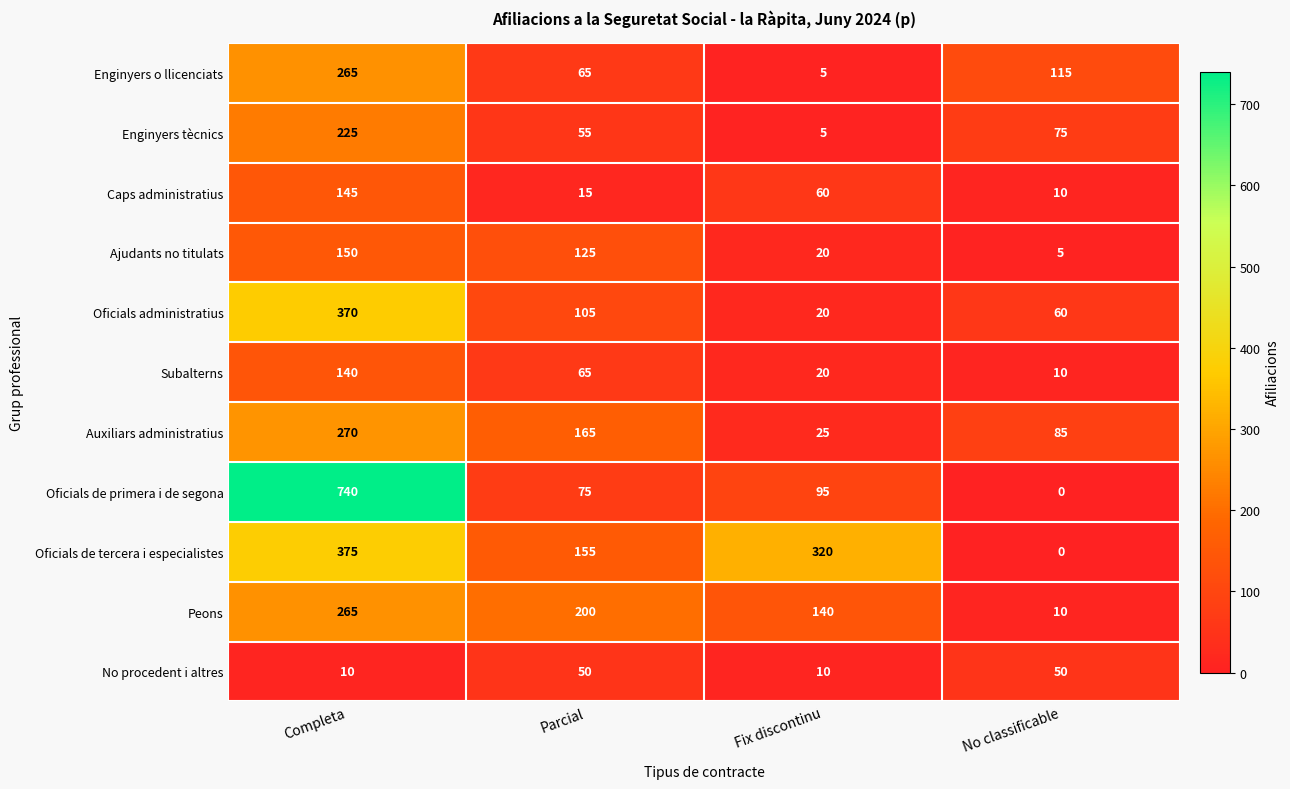

What is the total value across all series at Parcial?

1075